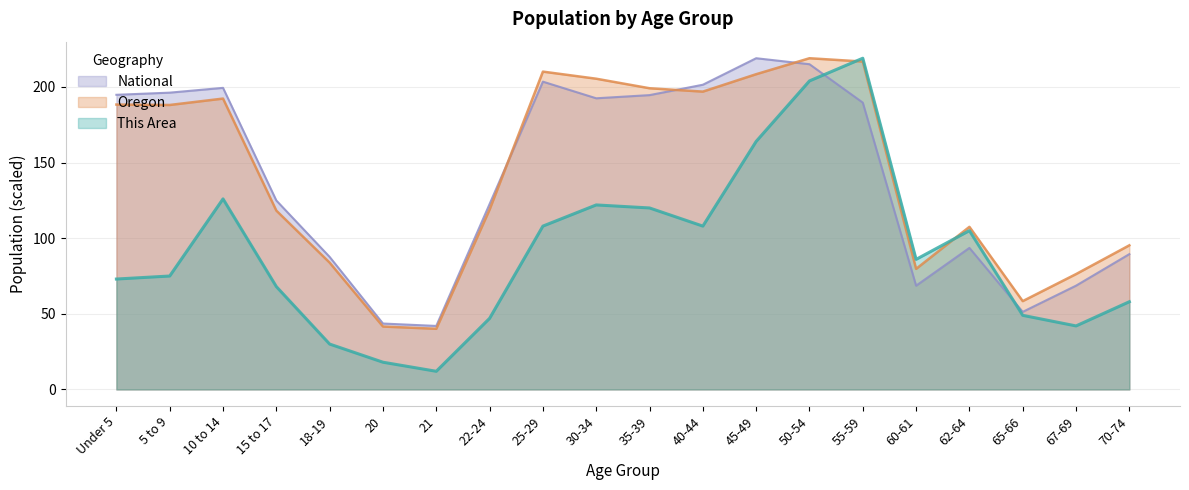

Which has a higher value, 18-19 or 70-74?

70-74